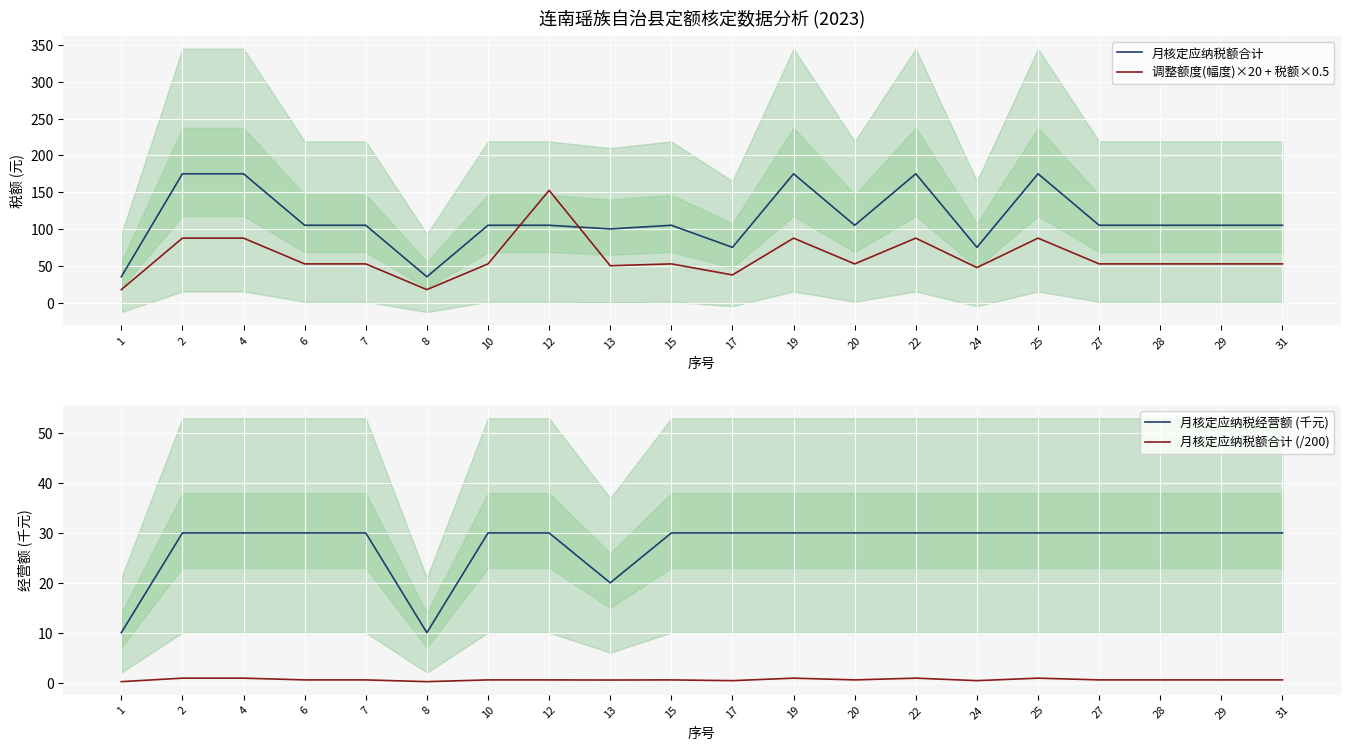

At which label does 月核定应纳税经营额 (千元) reach its peak?

2